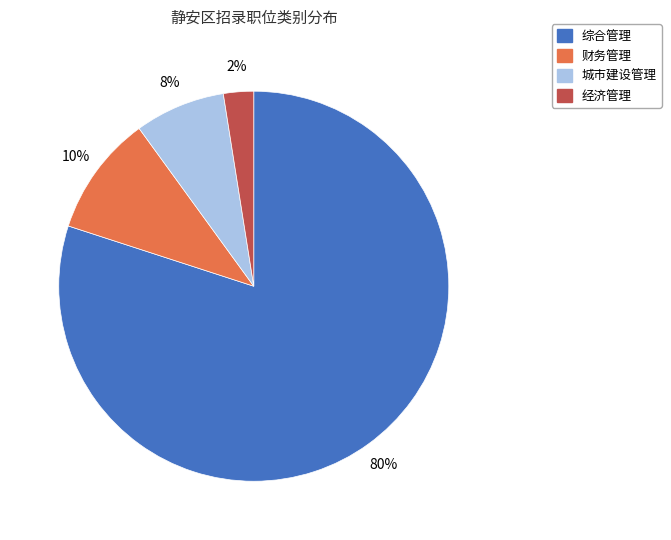

The 财务管理 slice represents 10% of the pie. True or false?

True